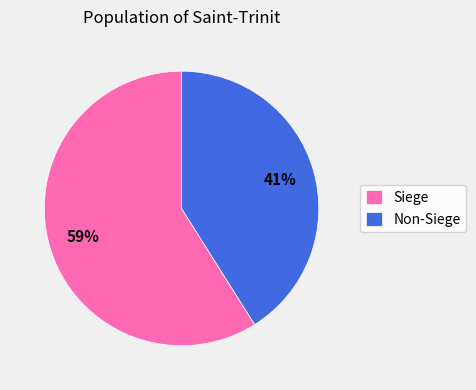

To the nearest percent, what is the difference between the largest and smallest slice percentages?

18%